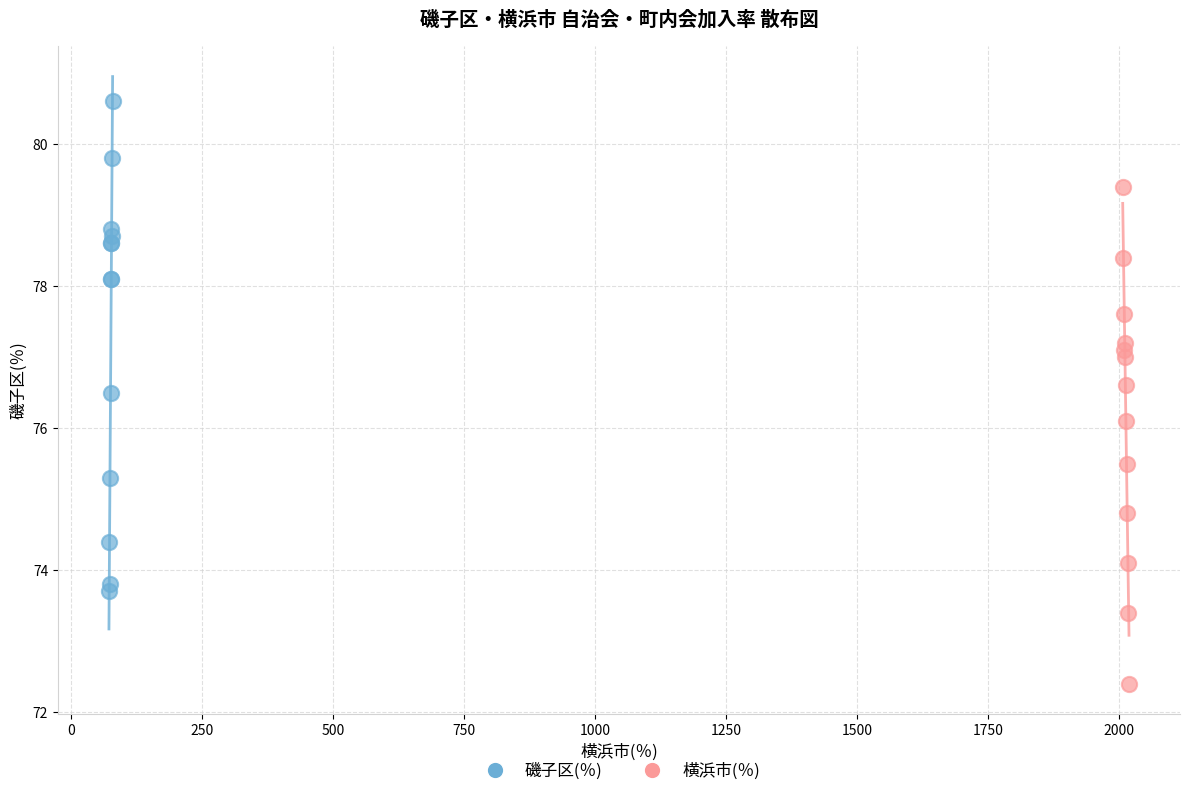

Which series has the widest spread of Y values?

横浜市(％)